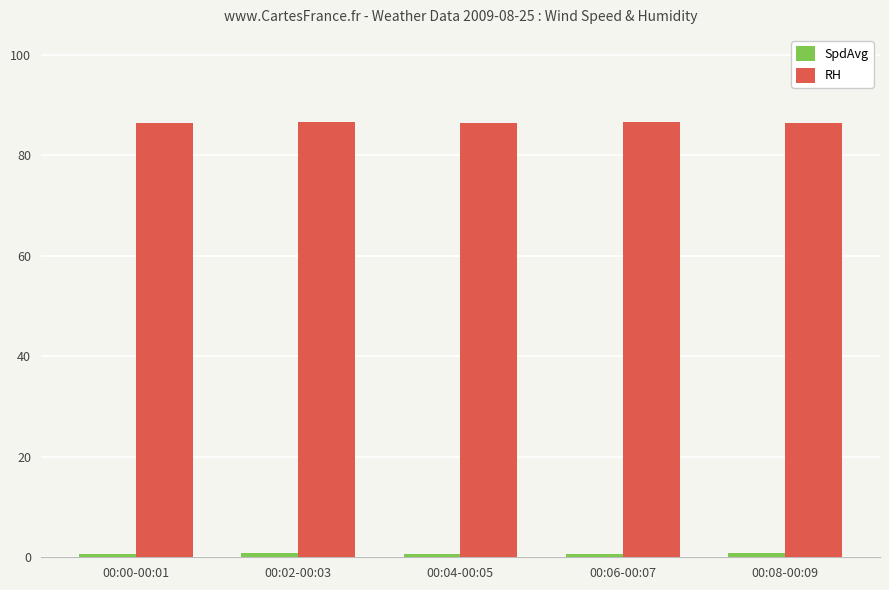

What is the sum of all RH values?

432.2